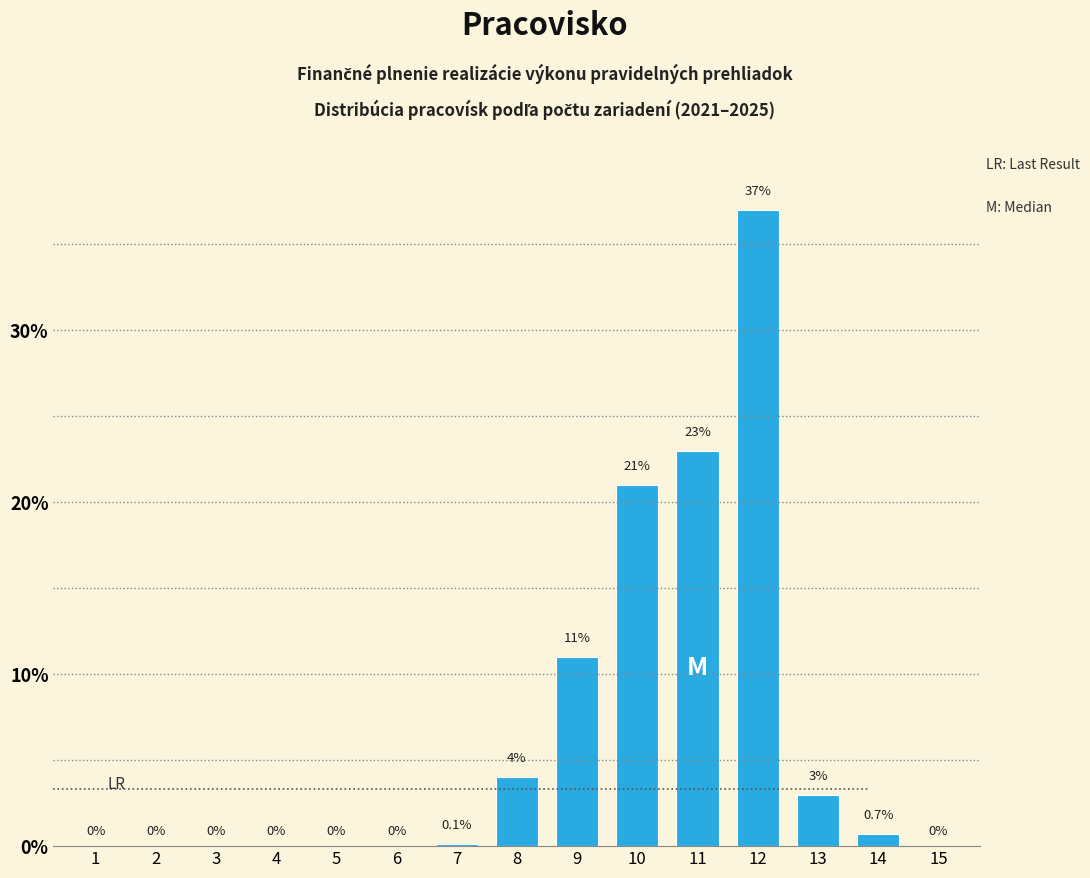

Reading right to left, extract all data points from this chart.

15=0.0	14=0.7	13=3.0	12=37.0	11=23.0	10=21.0	9=11.0	8=4.0	7=0.1	6=0.0	5=0.0	4=0.0	3=0.0	2=0.0	1=0.0